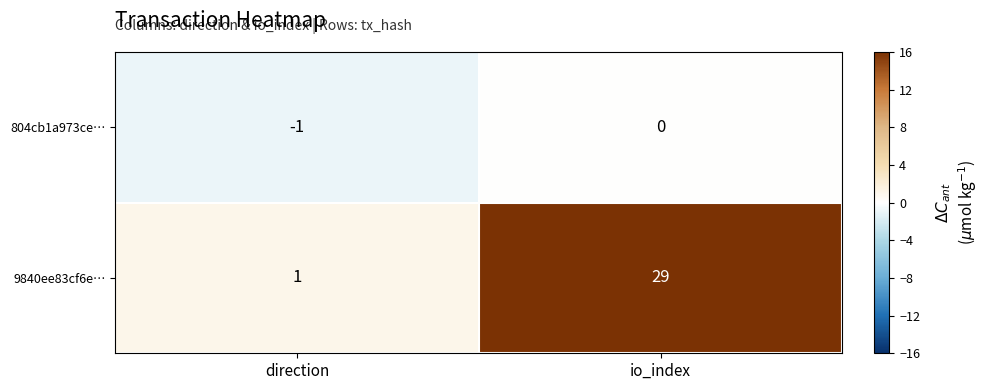

At how many categories does at least one series exceed 18?

1